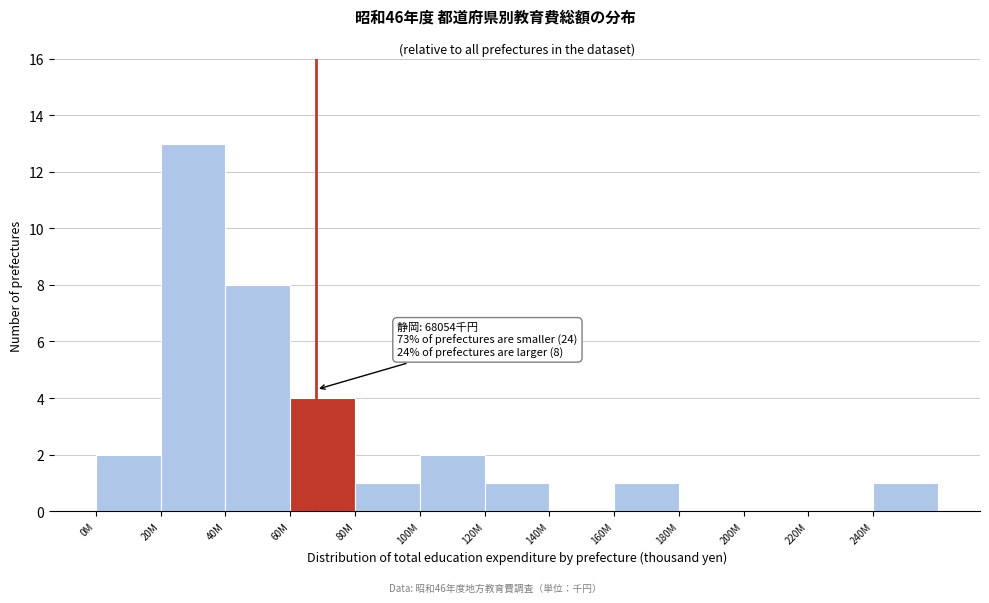

Reading right to left, what are all the values shown in this chart?

240M=1	220M=0	200M=0	180M=0	160M=1	140M=0	120M=1	100M=2	80M=1	60M=4	40M=8	20M=13	0M=2